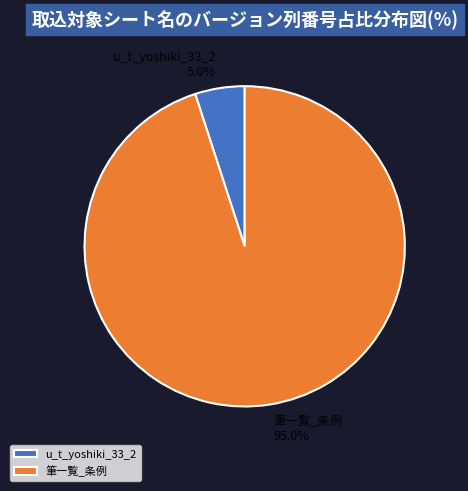

Does 筆一覧_条例 account for over 50% of the chart?

Yes